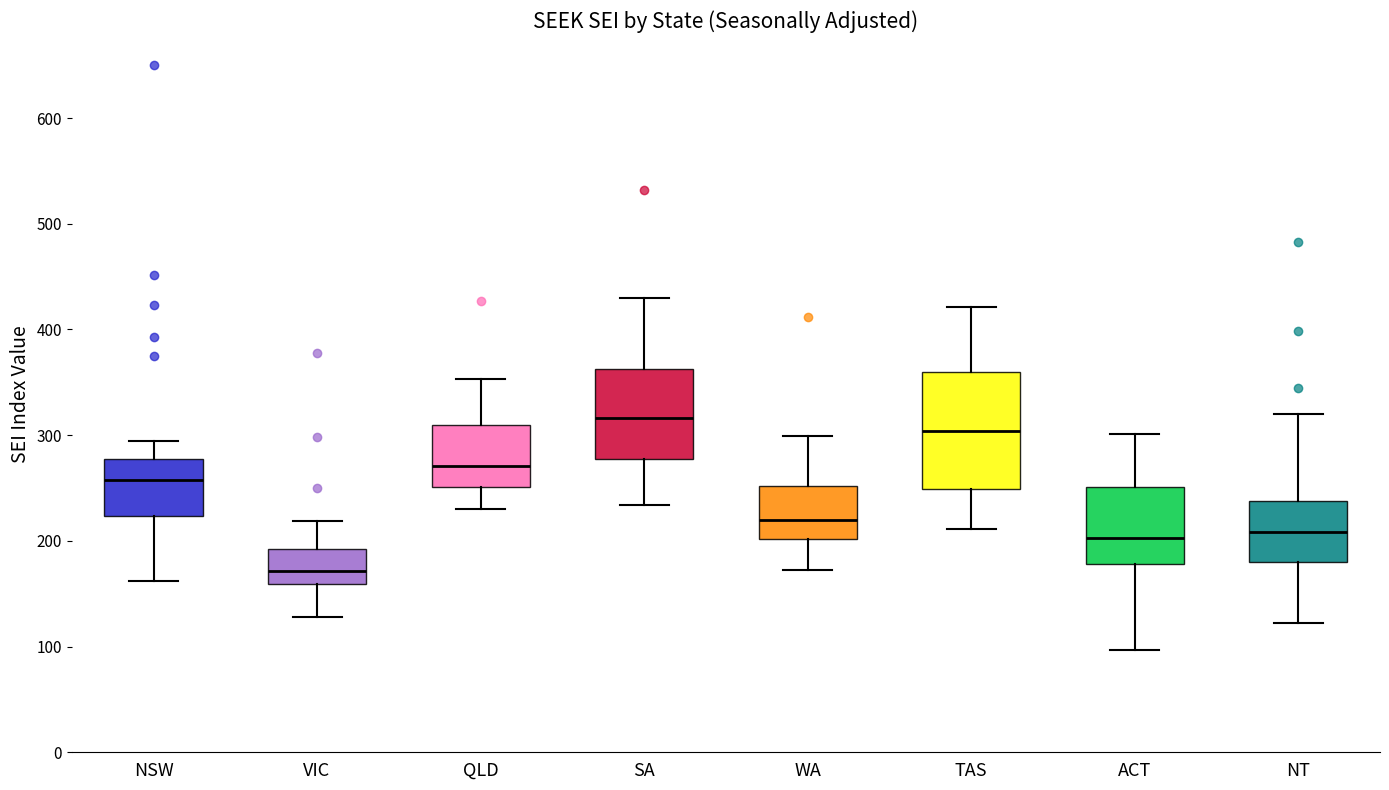

Which box's median line is the lowest?

VIC